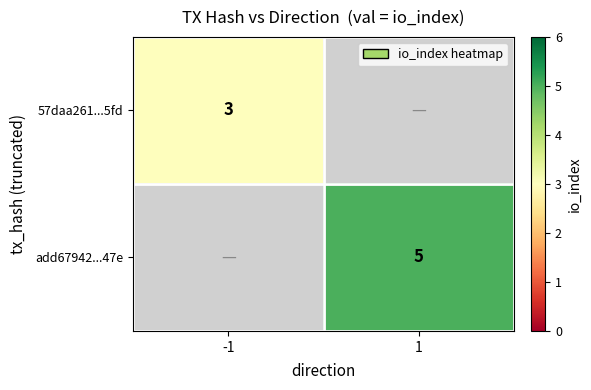

At which category does the chart reach its peak across all series?

1